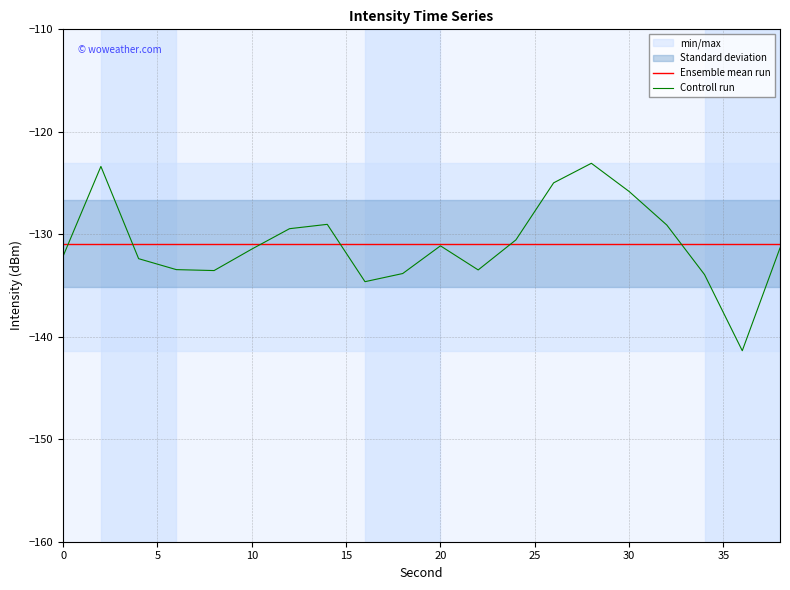

What is the minimum value for Ensemble mean run?

-130.9